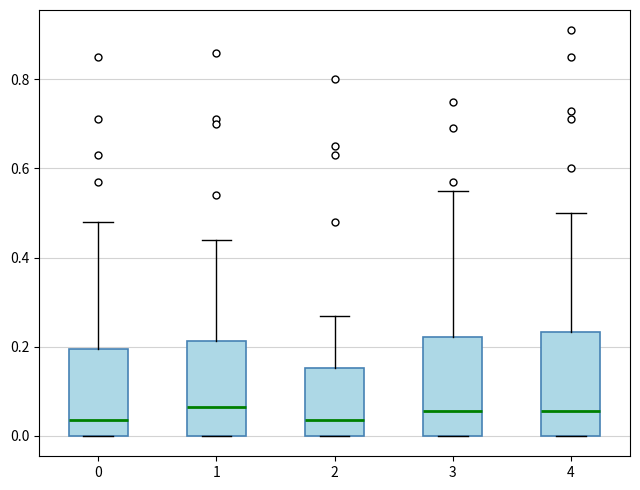

Where is the lower edge of the box at x = 3 on the y-axis? The values are not printed on the chart, so give them approximately, as read against the axis.

0.00